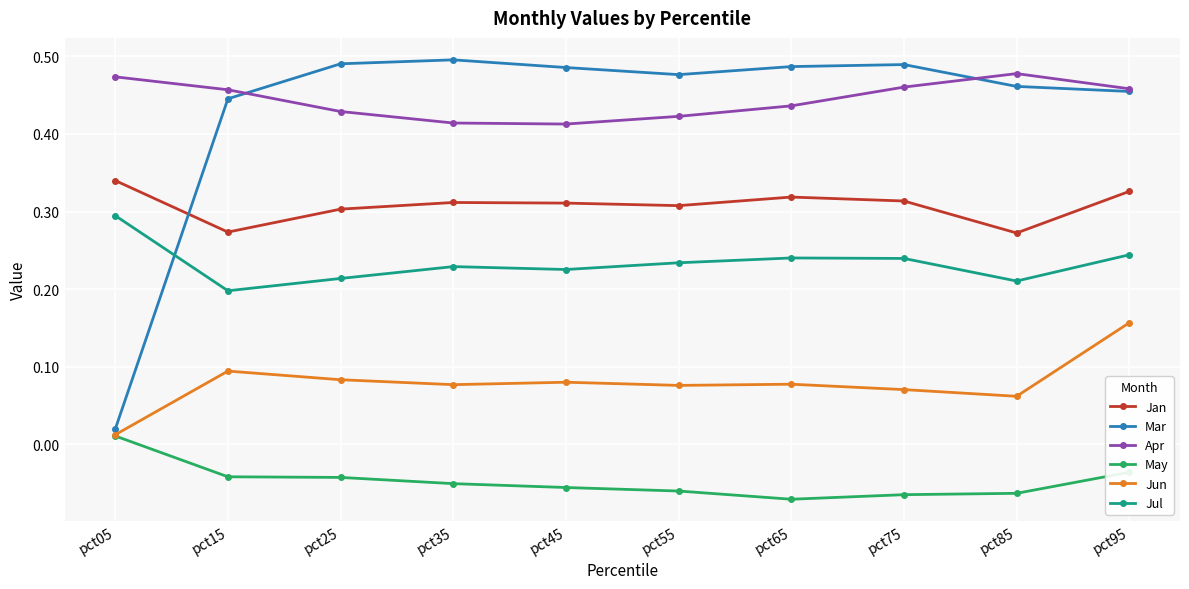

Does the chart display data point markers on the line(s)?

Yes